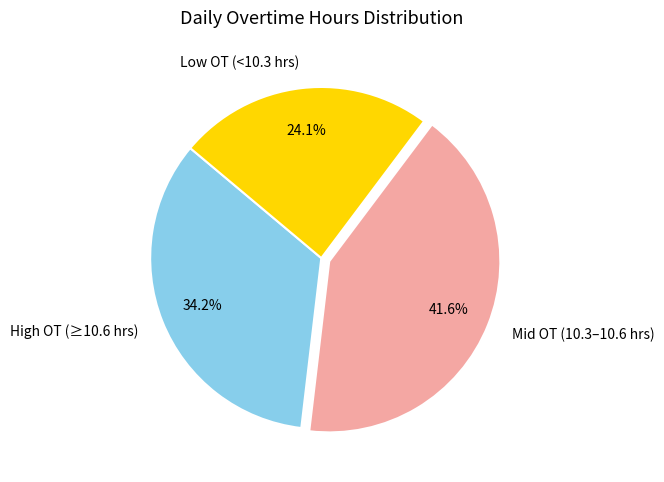

Count the number of slices in the pie.

3